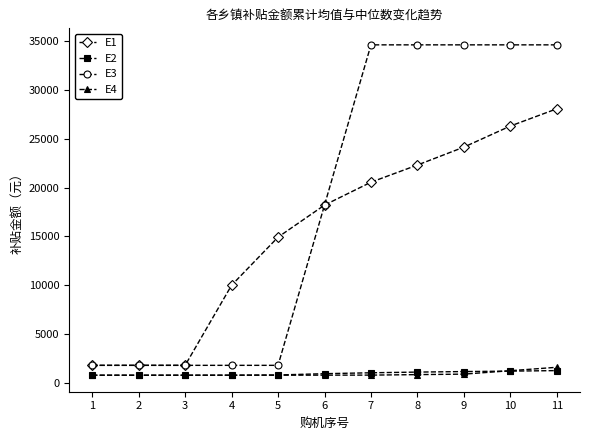

What is the value of the E1 point at the 6th from the left?

18200.0